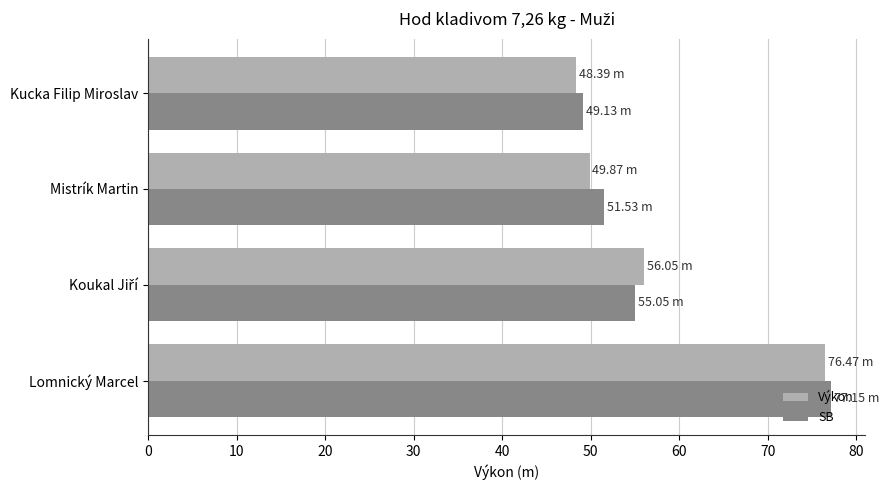

What are all the series names shown in the legend?

Výkon, SB